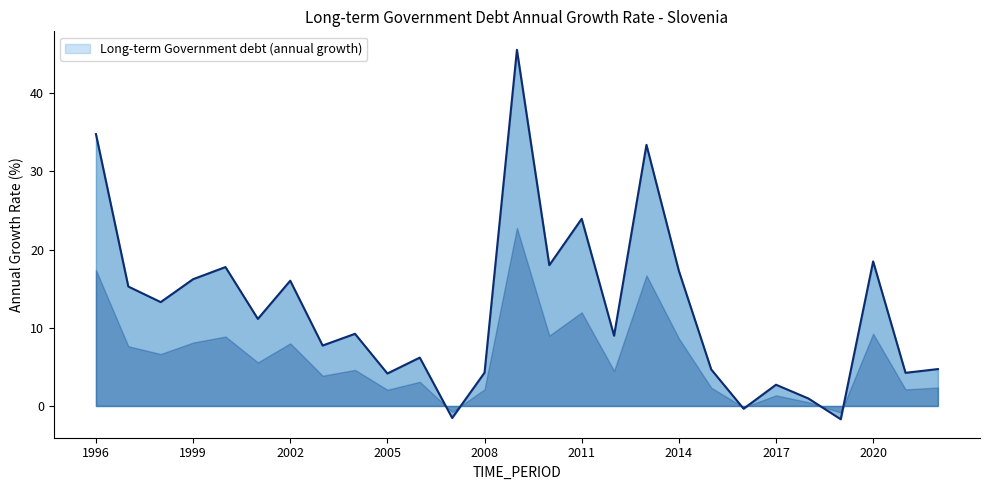

What is the smallest value displayed?

-1.7